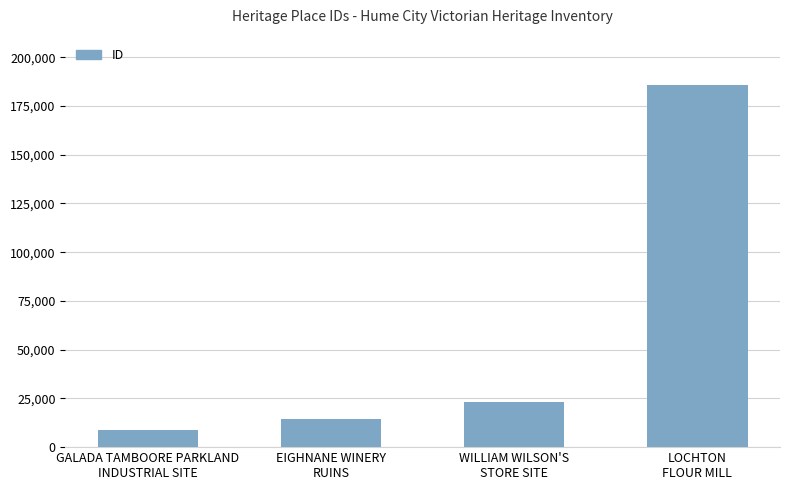

What is the approximate value at EIGHNANE WINERY
RUINS, to the nearest 10?

14400